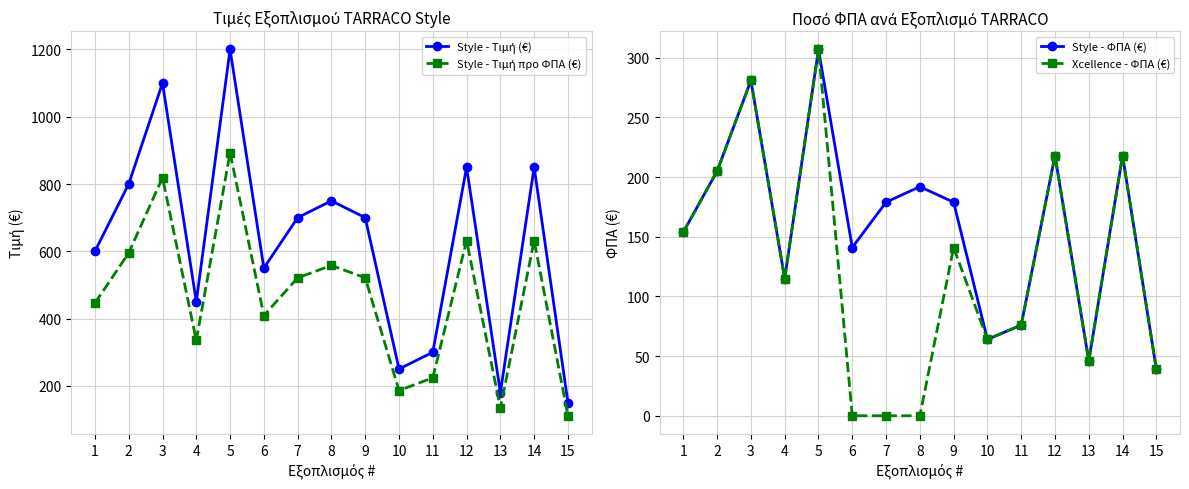

What is the sum of the Style - Τιμή προ ΦΠΑ (€) values at 15 and 5?

1004